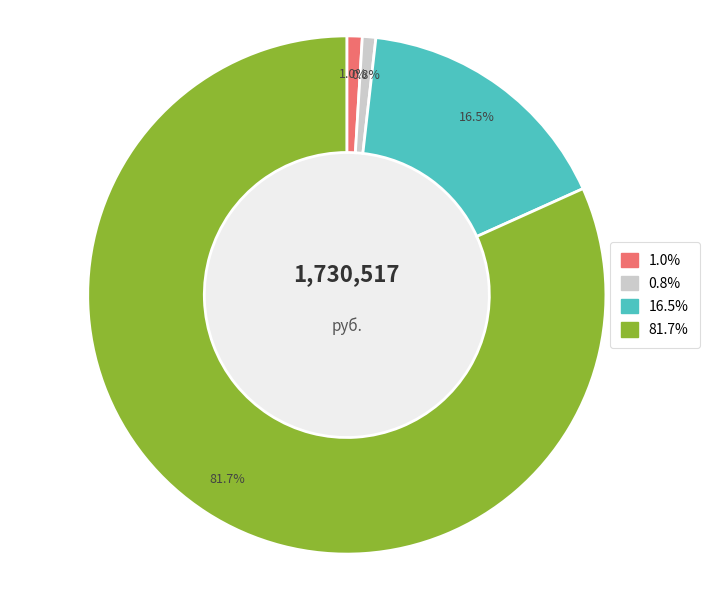

Is there a majority slice in this chart?

Yes